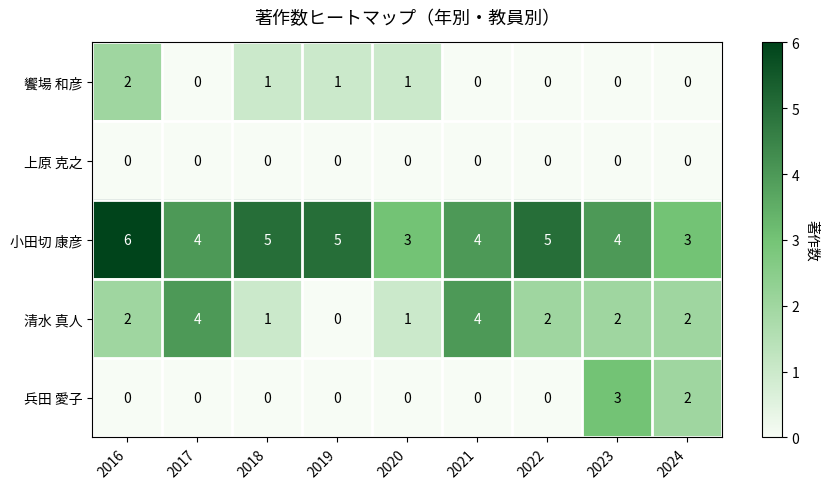

How many categories are shown in the chart?

9